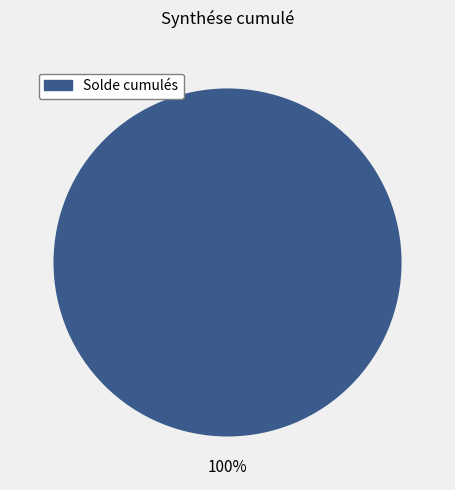

Is there a majority slice in this chart?

Yes